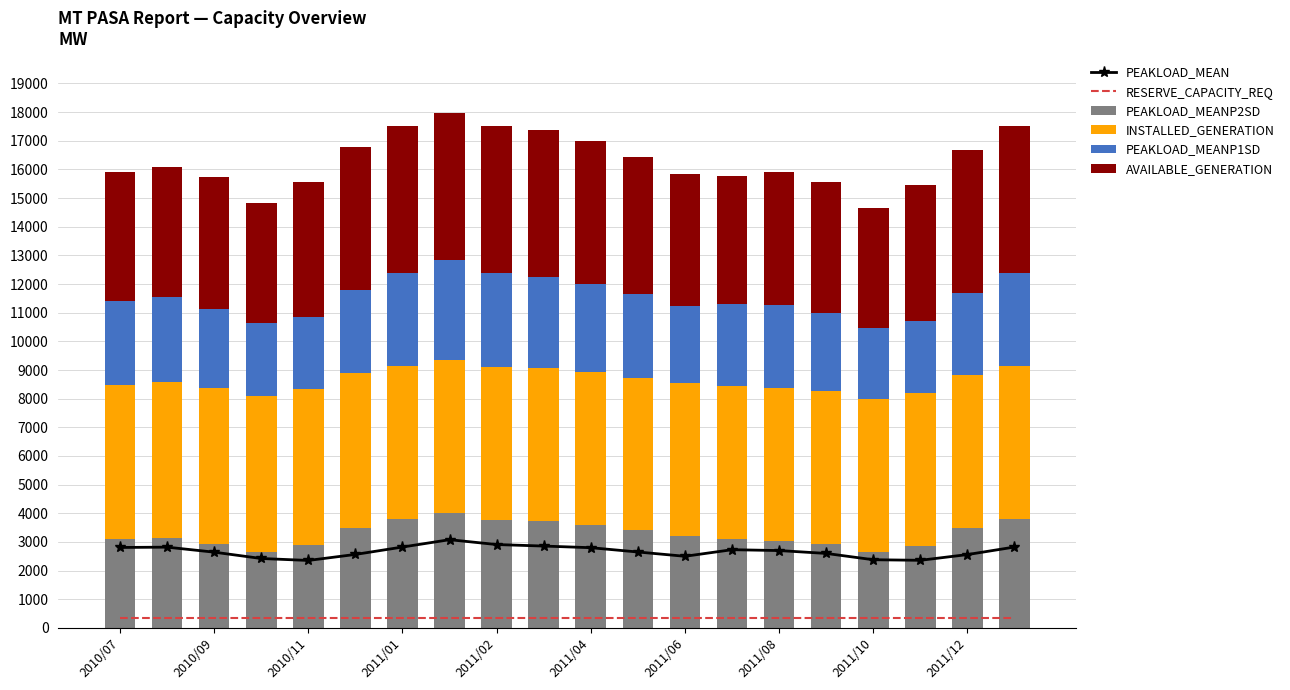

Reading right to left, transcribe all the data shown in this chart.

PEAKLOAD_MEAN: 2823	2560	2360	2380	2600	2700	2730	2500	2650	2800	2857	2910	3079	2823	2565	2355	2423	2644	2819	2808
RESERVE_CAPACITY_REQ: 351	351	351	351	351	351	351	351	351	351	351	351	351	351	351	351	351	351	351	351
PEAKLOAD_MEANP2SD: 3807	3480	2870	2650	2920	3050	3100	3200	3400	3600	3725	3777	4025	3807	3490	2879	2664	2929	3149	3105
INSTALLED_GENERATION: 5336	5336	5336	5336	5336	5336	5336	5336	5336	5336	5336	5336	5336	5336	5411	5444	5444	5444	5444	5359
PEAKLOAD_MEANP1SD: 3233	2874	2510	2470	2720	2880	2850	2700	2900	3050	3188	3263	3484	3233	2874	2511	2525	2771	2966	2943
AVAILABLE_GENERATION: 5124	5000	4730	4200	4580	4650	4500	4600	4800	5000	5124	5124	5124	5124	5014	4732	4192	4587	4520	4489